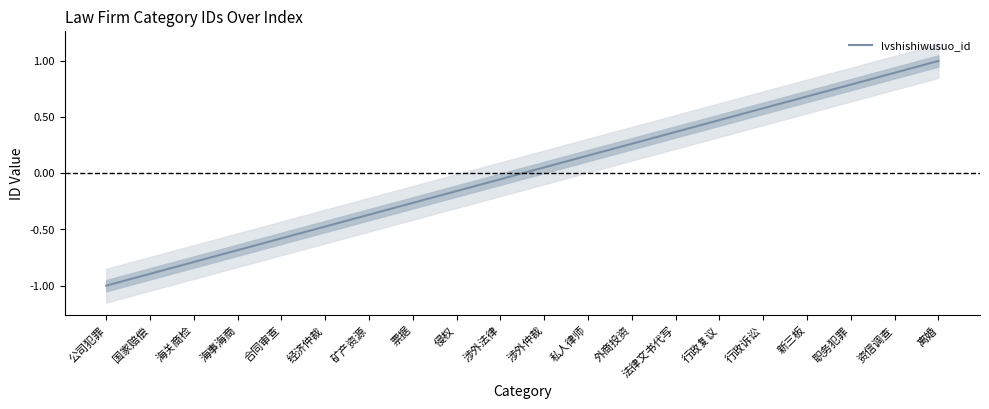

What is the maximum value shown in the chart?

1.0